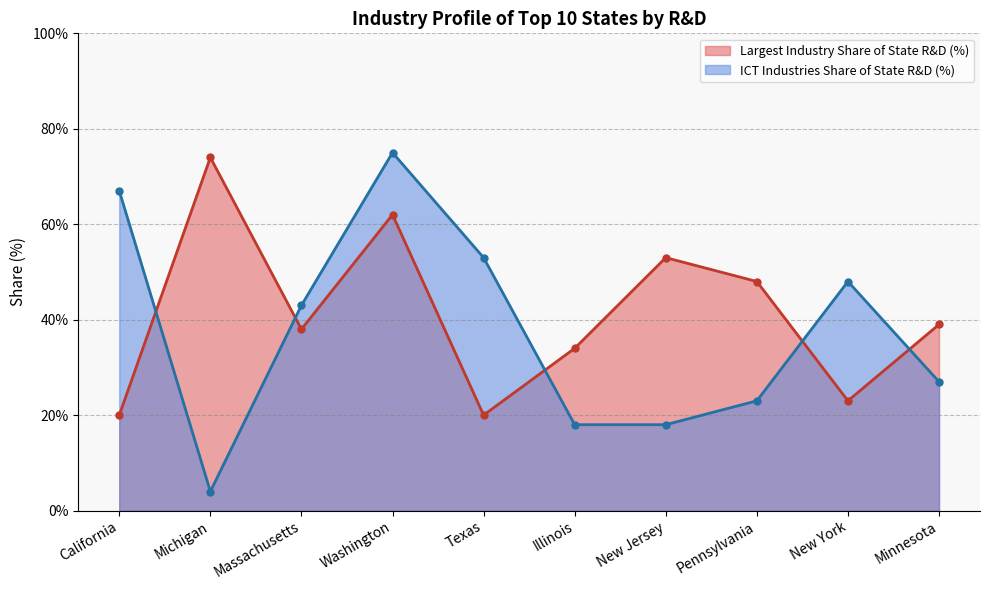

True or false: Largest Industry Share of State R&D (%) and ICT Industries Share of State R&D (%) cross at least once.

True